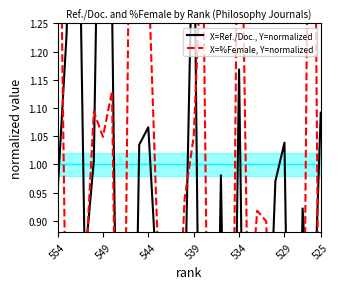

How many data points in X=Ref./Doc., Y=normalized are above 0?

24